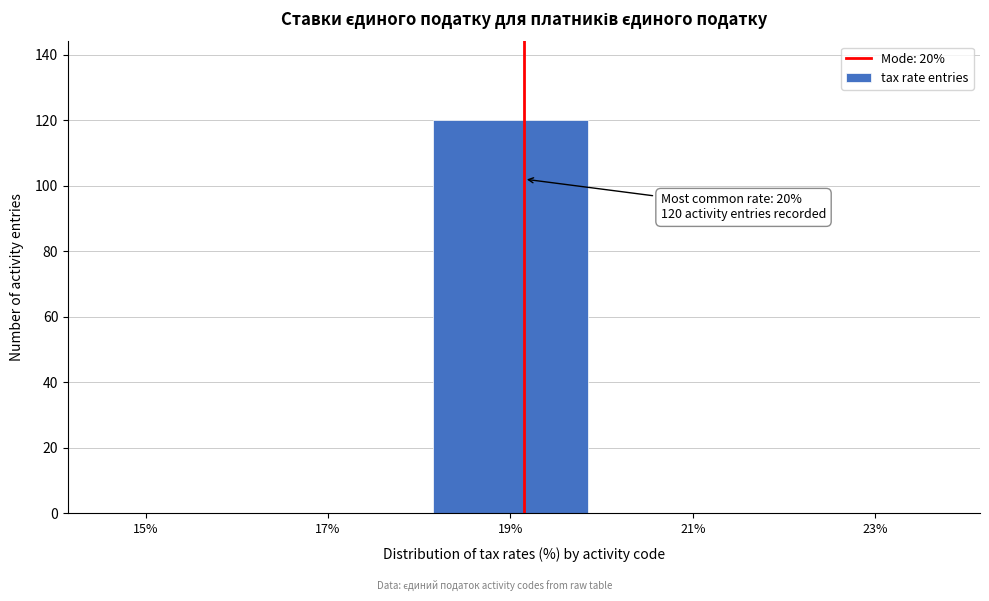

Reading left to right, transcribe all the data shown in this chart.

15%=0	17%=0	19%=120	21%=0	23%=0